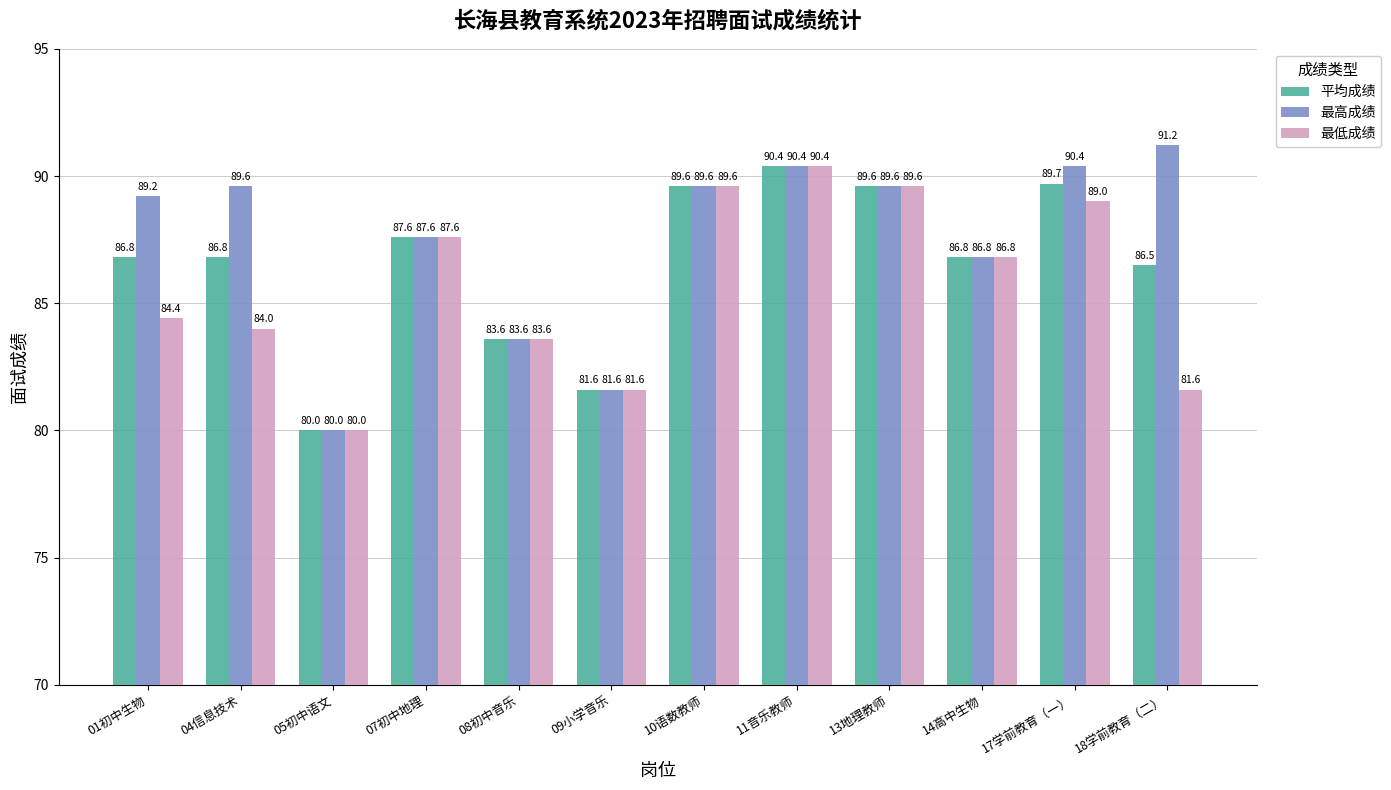

Is the value of 平均成绩 at 09小学音乐 greater than the value of 最高成绩 at 14高中生物?

No